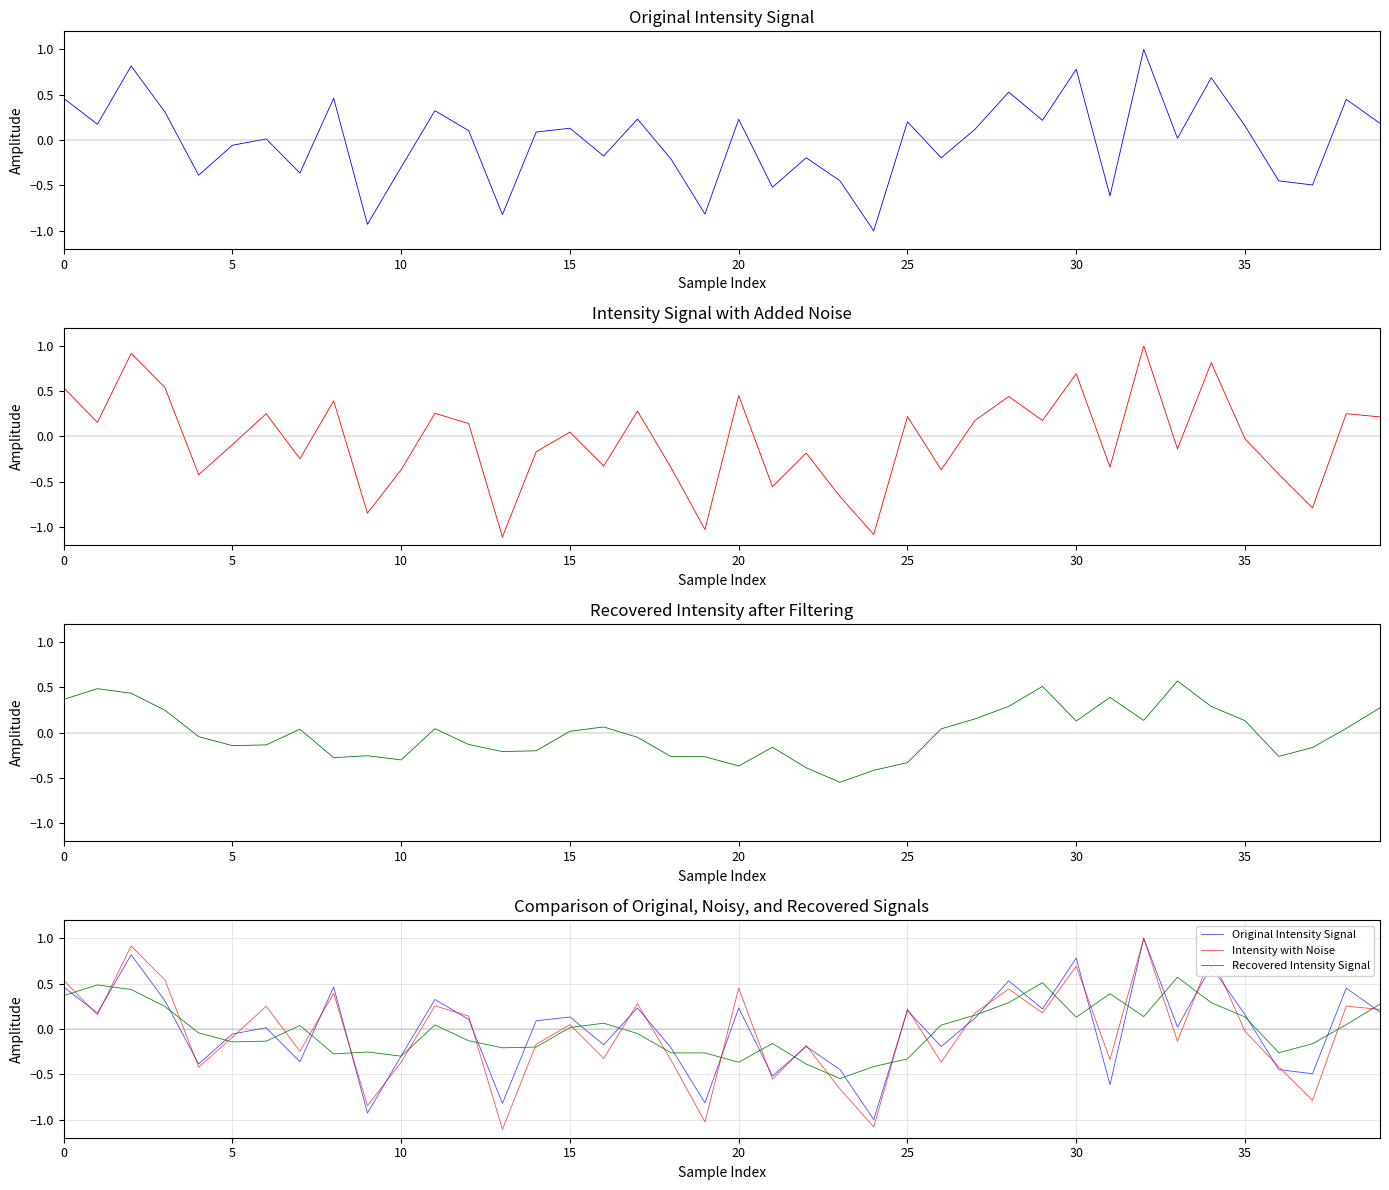

What is the label of the 2nd point from the left?

5